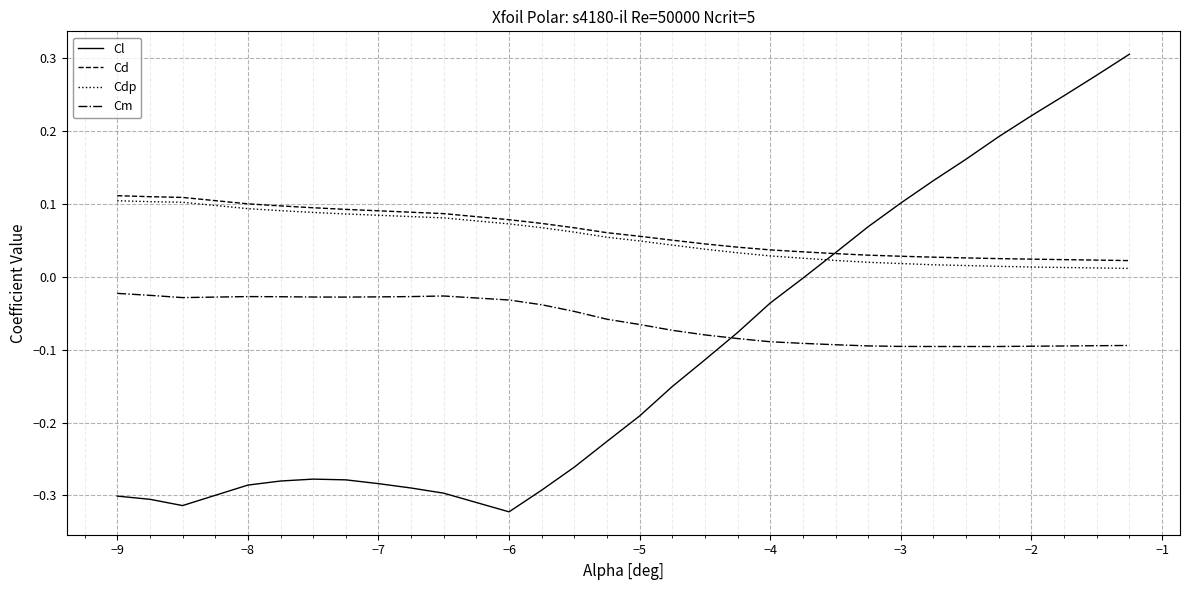

Which series has the widest spread of values?

Cl